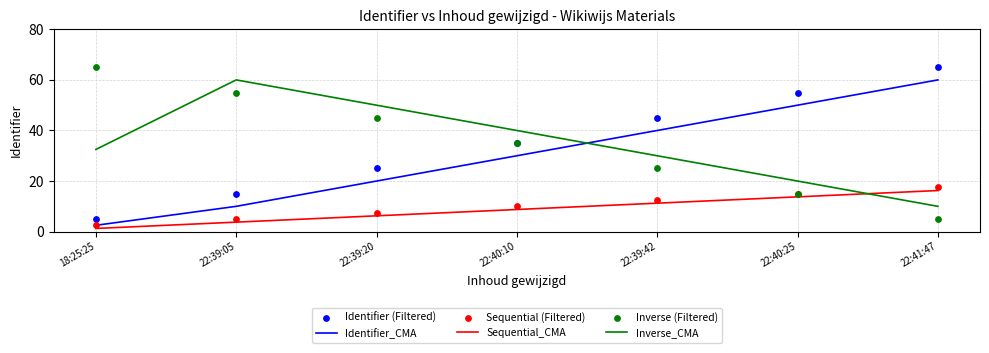

Which series has the largest total across all categories?

Identifier (Filtered)